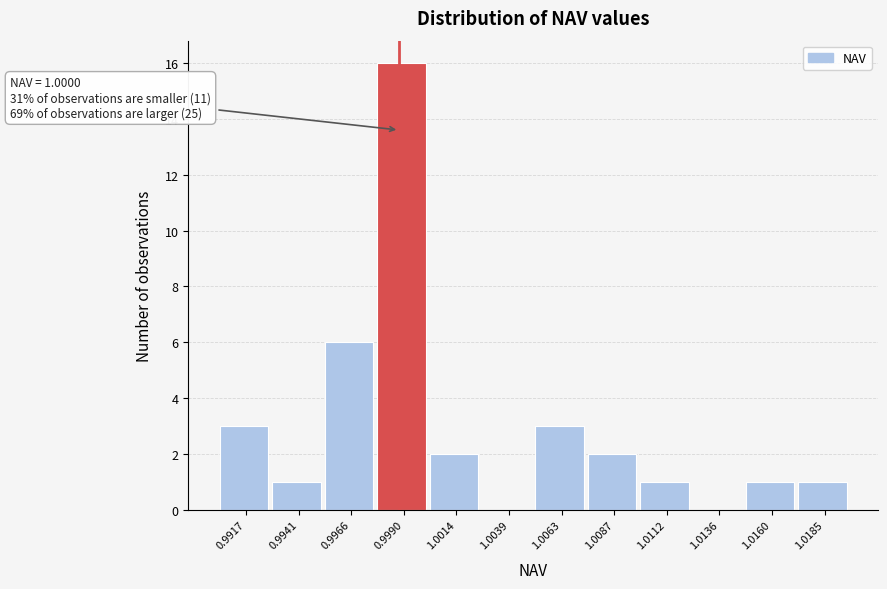

Reading left to right, list all the values displayed in this chart.

0.9917=3	0.9941=1	0.9966=6	0.9990=16	1.0014=2	1.0039=0	1.0063=3	1.0087=2	1.0112=1	1.0136=0	1.0160=1	1.0185=1